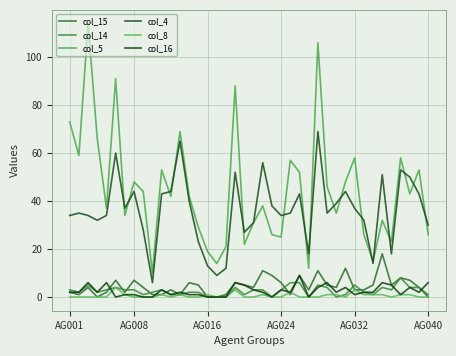

How many lines are shown in the chart?

6